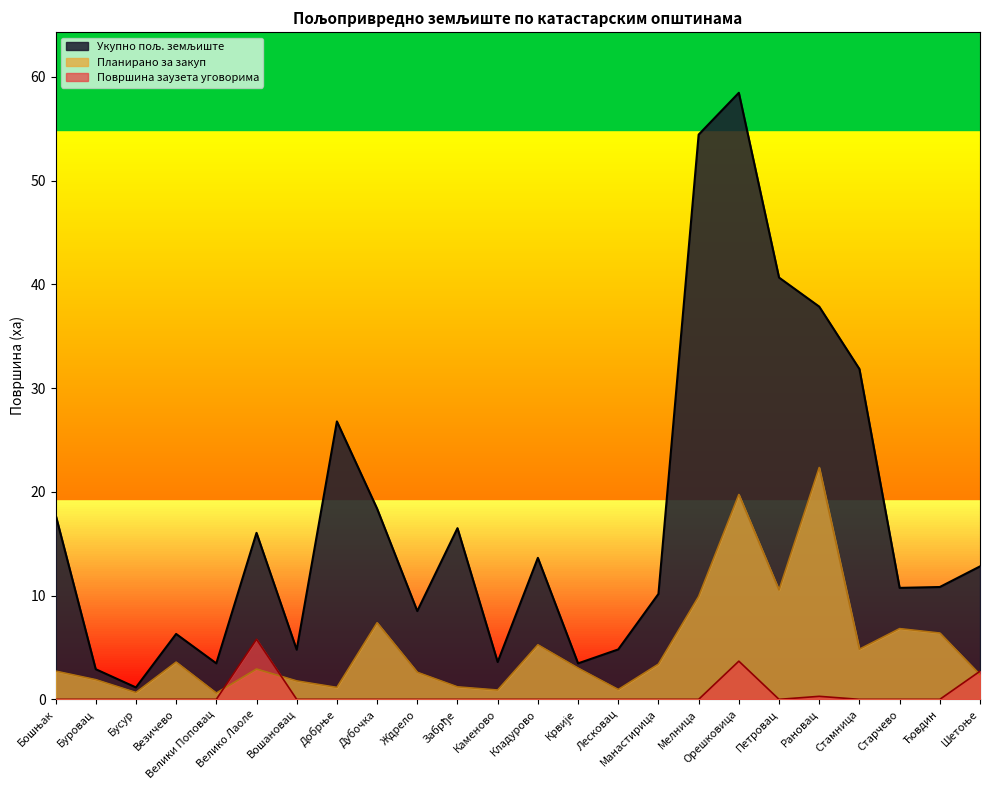

What is the value of the Укупно пољ. земљиште point at the 3rd from the left?

1.1